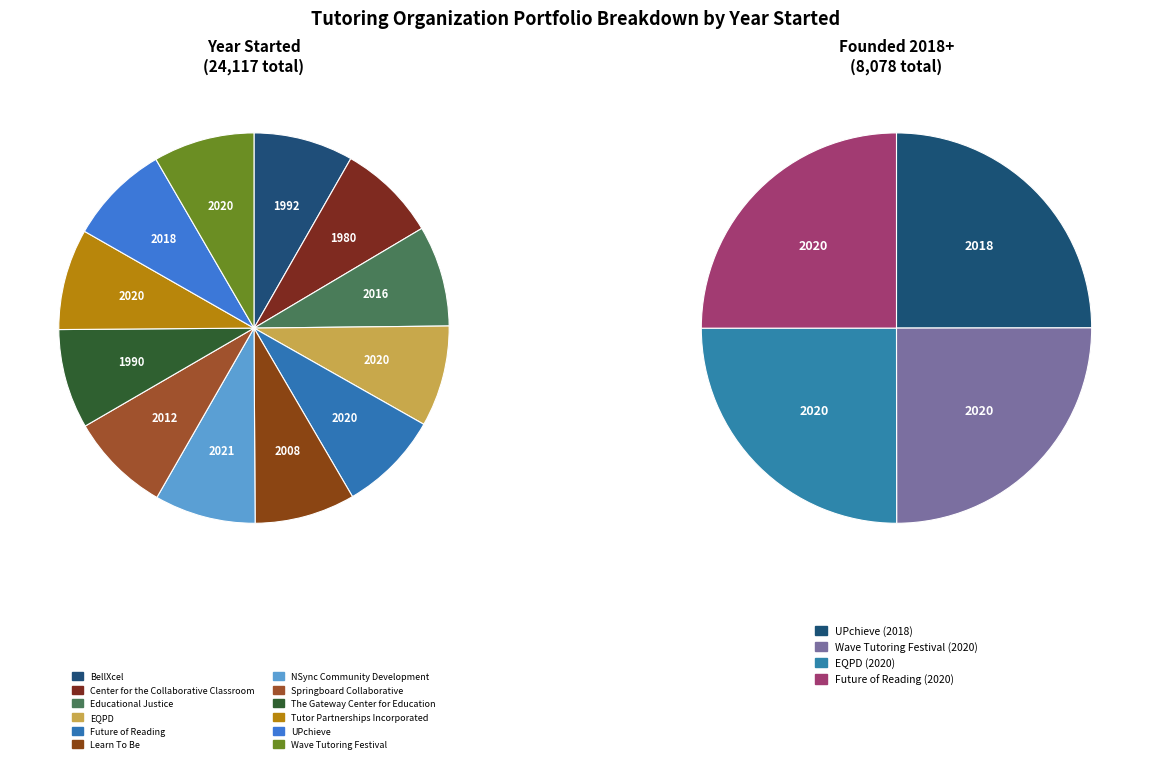

How many slices are in this pie chart?

12